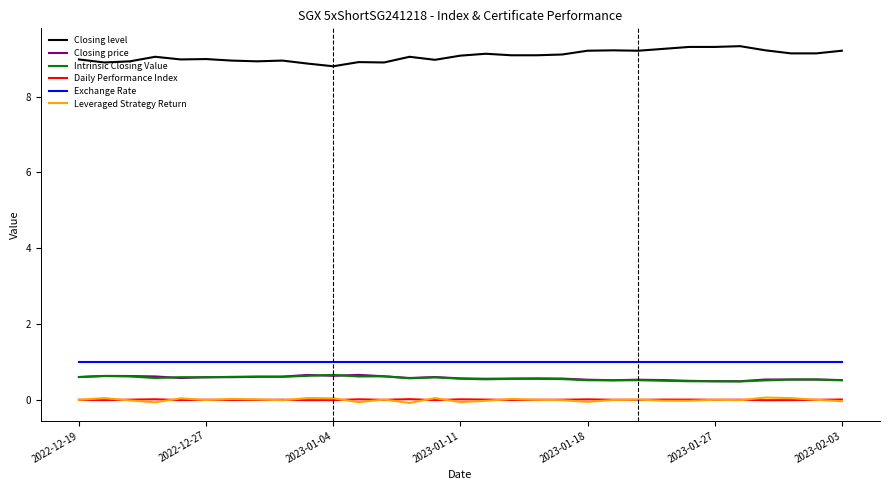

True or false: Closing price and Leveraged Strategy Return cross at least once.

False